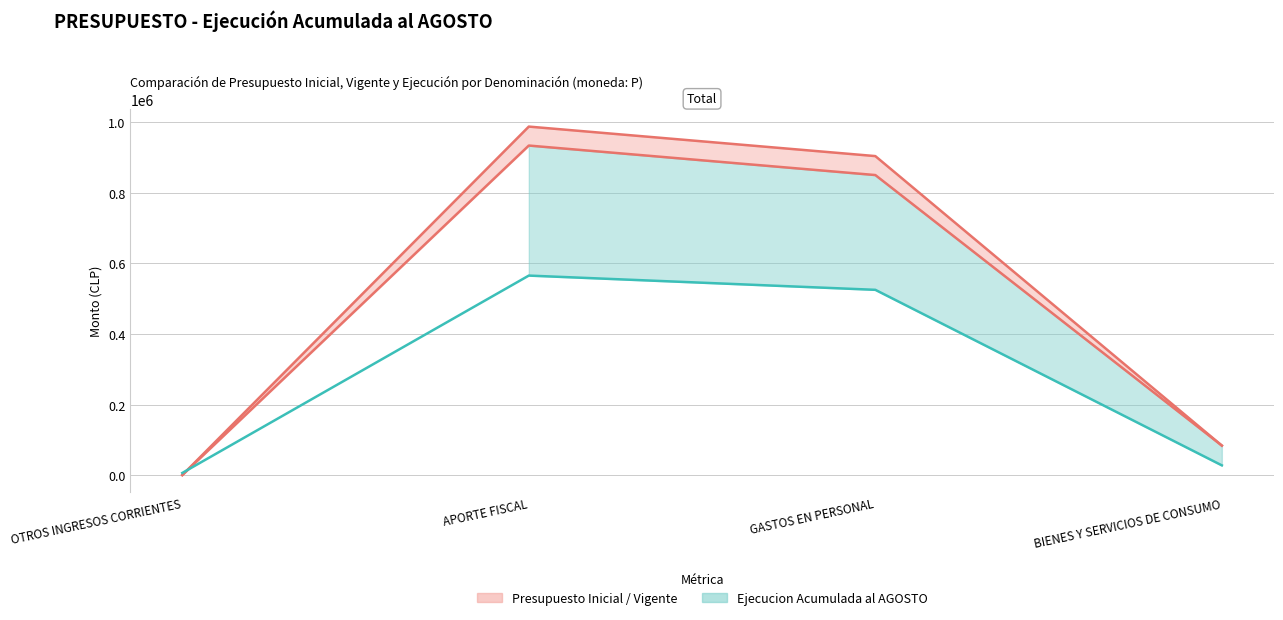

At how many categories does at least one series exceed 621602?

2